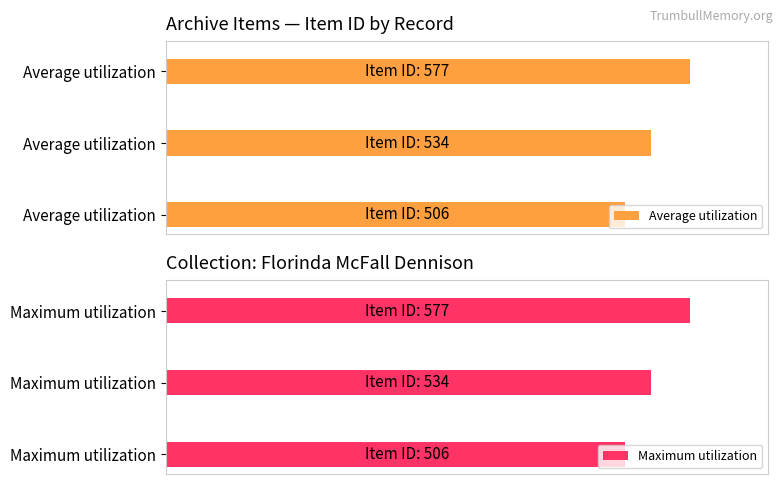

Between 0 and 200, which series saw the biggest shift?

Average utilization